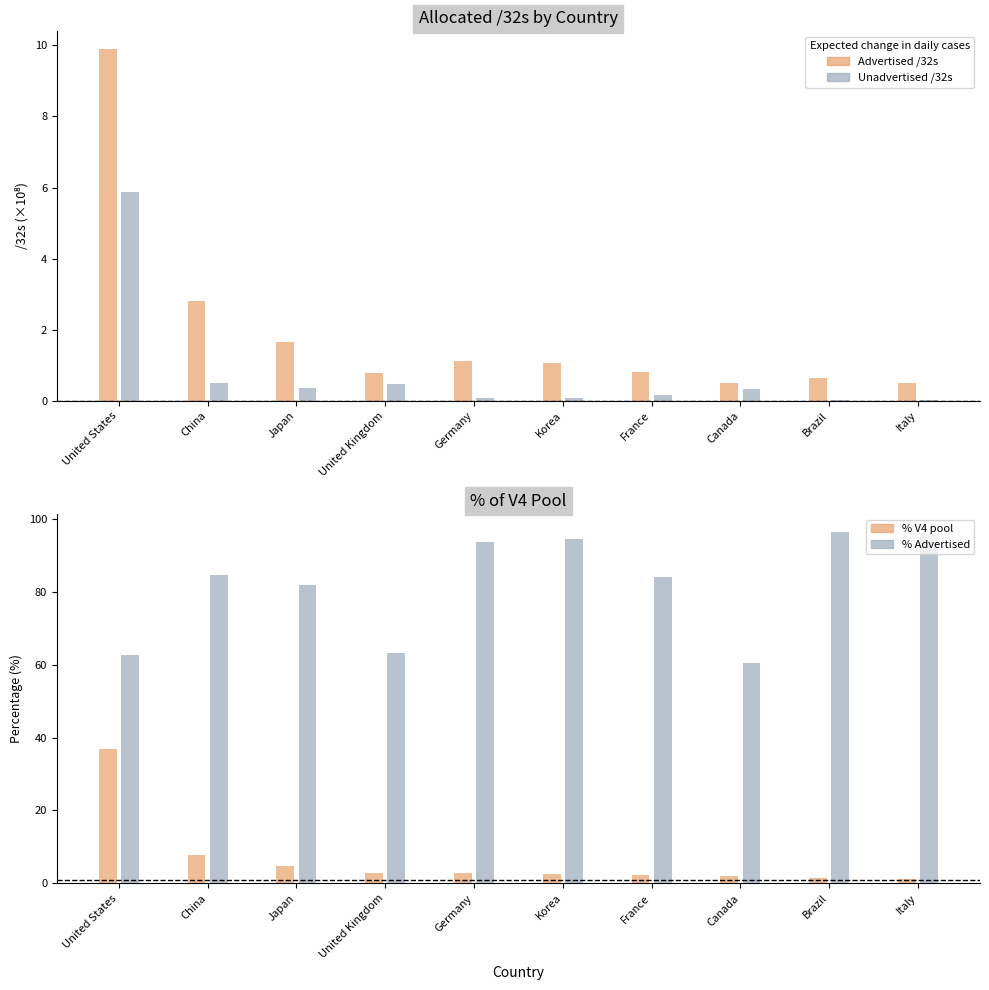

Reading left to right, extract all data points from this chart.

% V4 pool: United States=36.7	China=7.7	Japan=4.7	United Kingdom=2.9	Germany=2.8	Korea=2.6	France=2.2	Canada=1.9	Brazil=1.5	Italy=1.2
% Advertised: United States=62.8	China=84.6	Japan=81.8	United Kingdom=63.2	Germany=93.5	Korea=94.5	France=84.0	Canada=60.3	Brazil=96.5	Italy=95.7